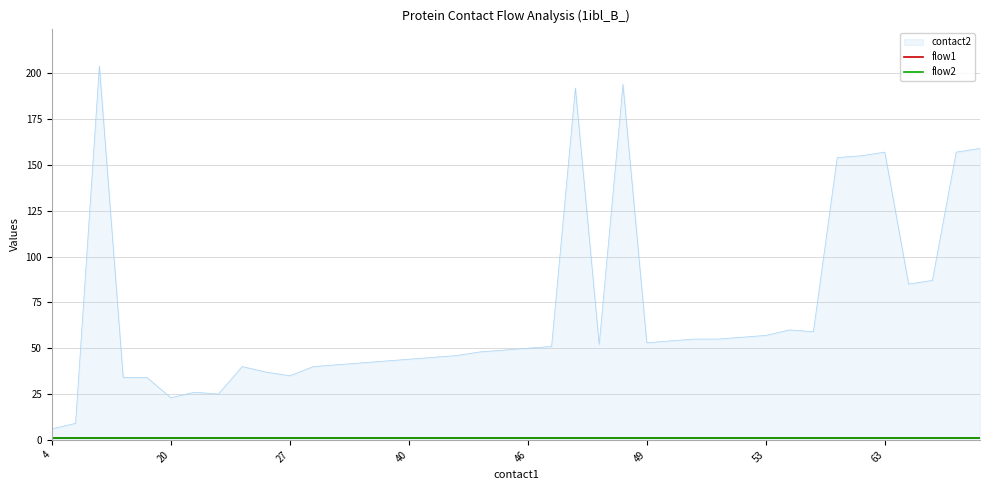

Does the chart display data point markers on the line(s)?

No